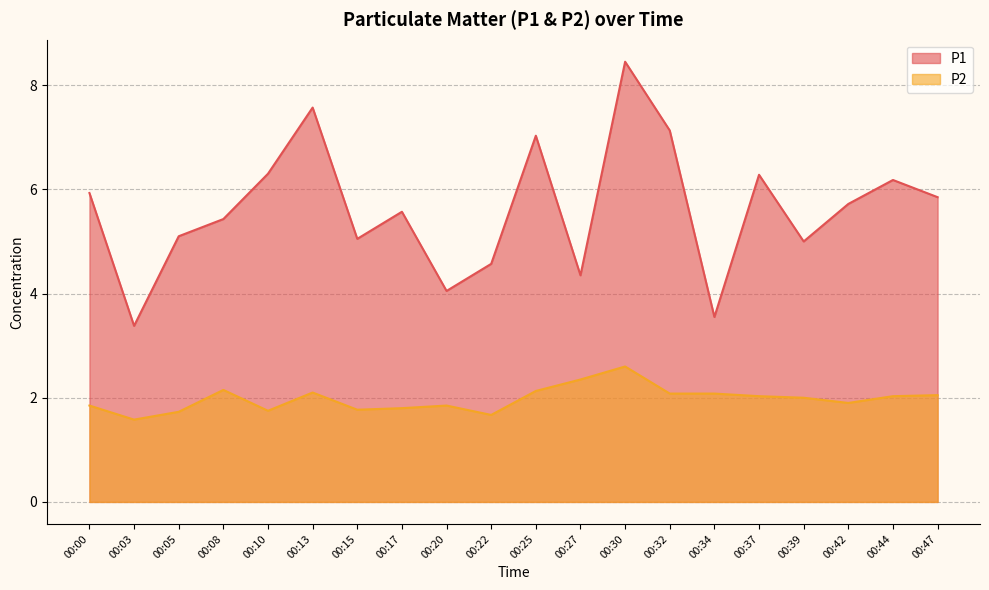

What is the average value of the P1 series?

5.6